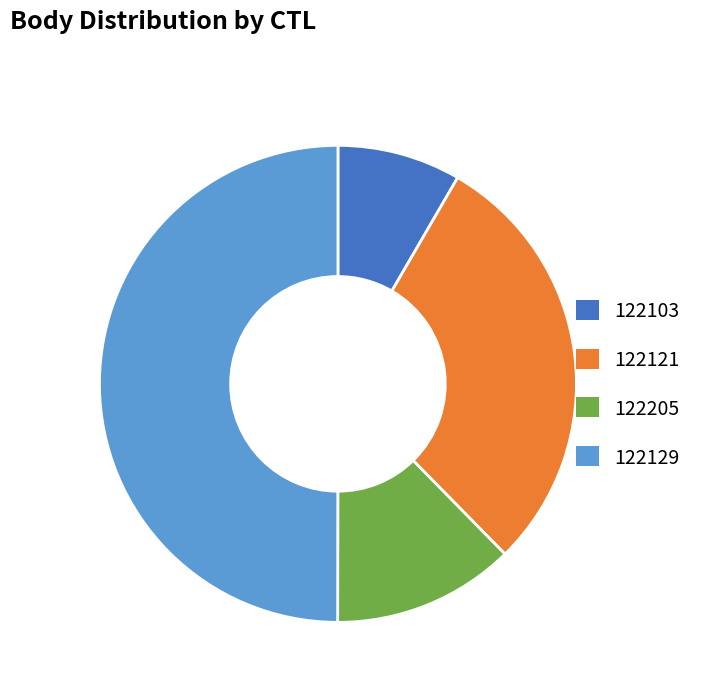

Between 122129 and 122121, which is larger?

122129